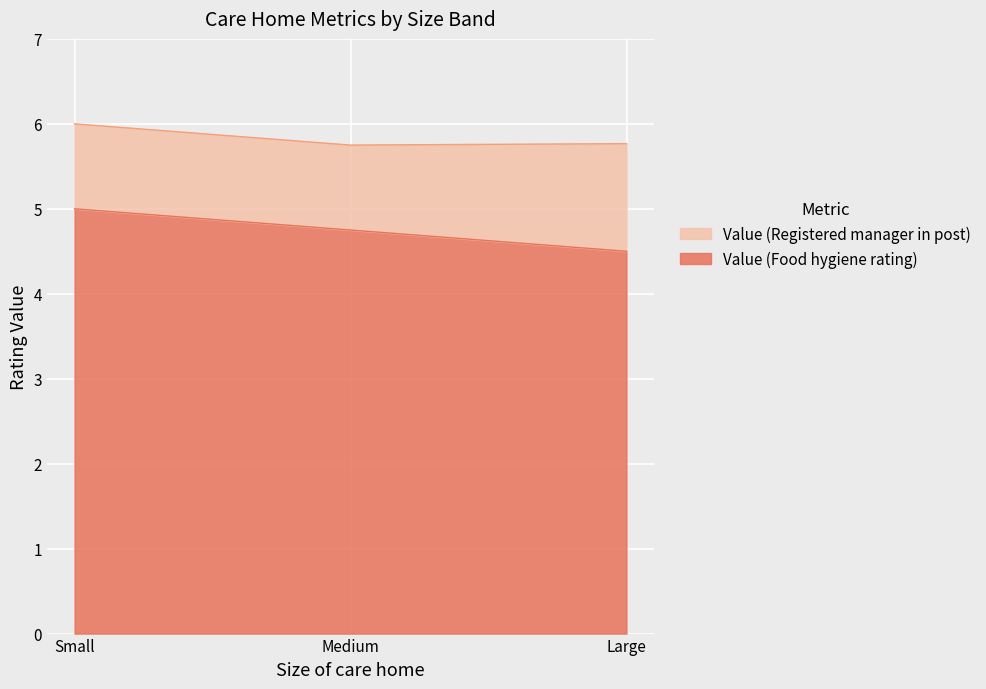

Which label corresponds to the smallest value in the chart?

Large